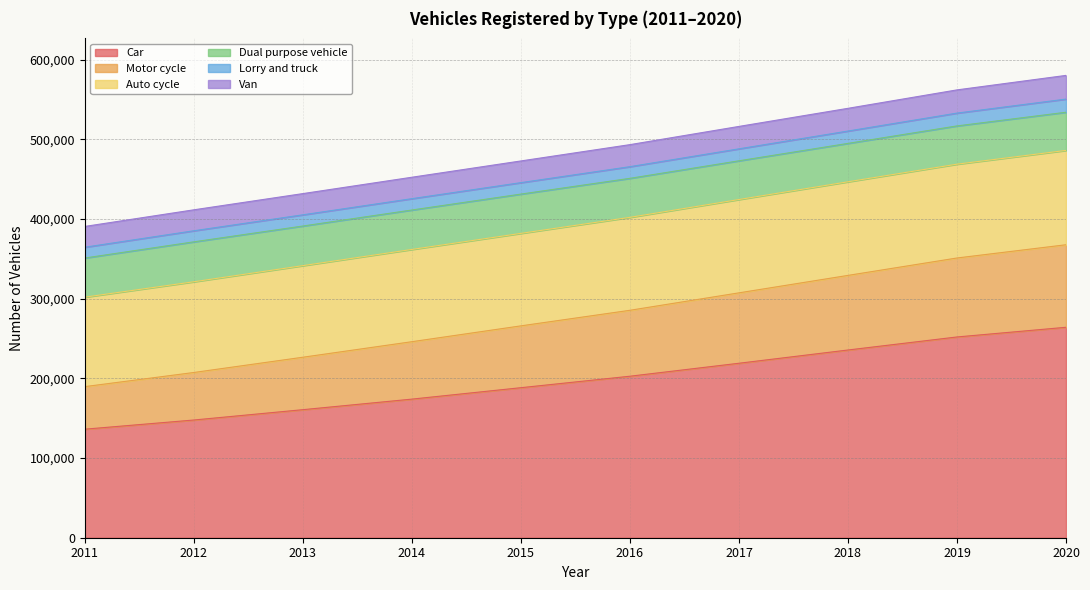

The value of Car at 2017 is 218976. True or false?

True